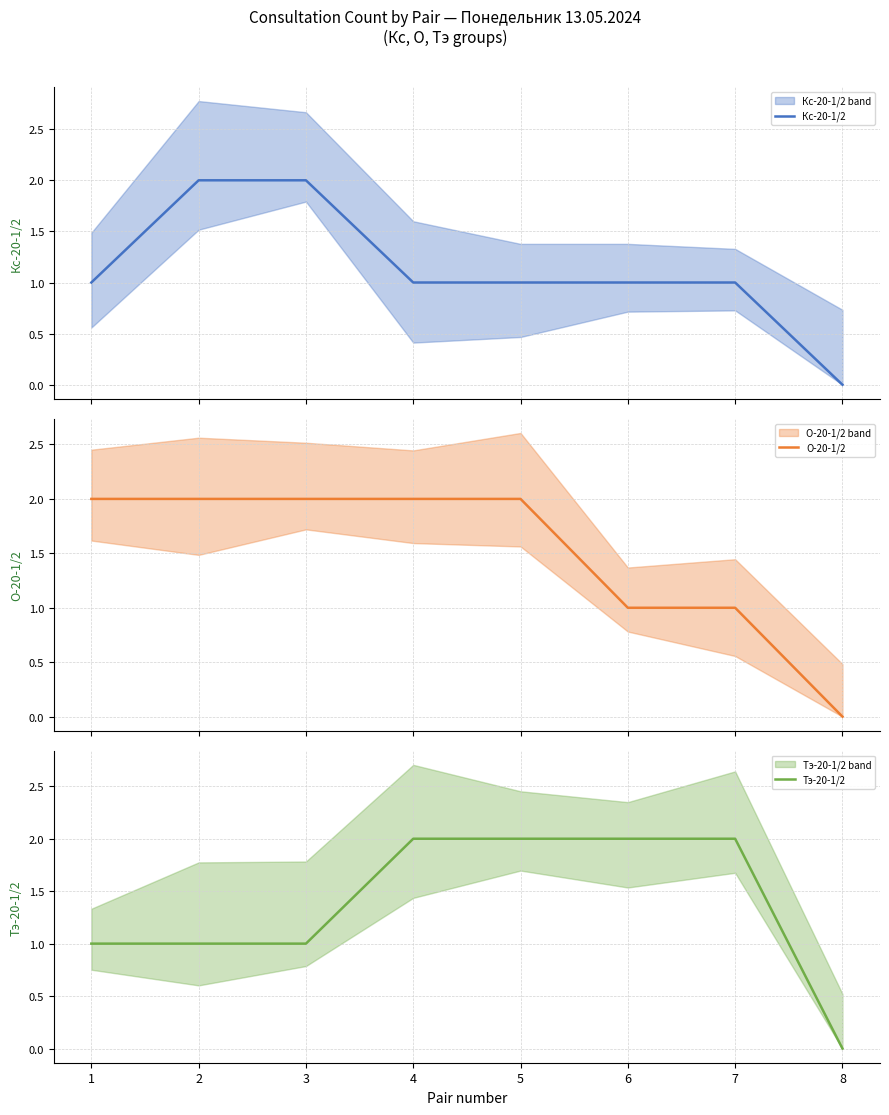

At which label does Кс-20-1/2 first exceed 1?

2